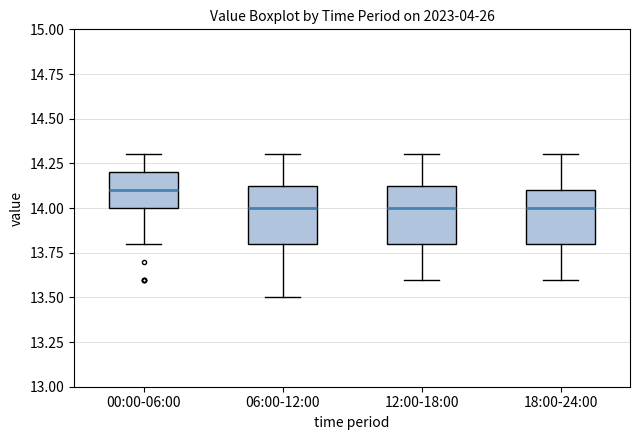

Reading left to right, transcribe this box plot: for each box, give where its median line is, the range the box spans, and where its two whiskers end, as read against the y-axis. The values are not printed on the chart, so give them approximately, as read against the axis.

00:00-06:00: median 14.10, box 14.00 to 14.20, whiskers 13.80 to 14.30
06:00-12:00: median 14.00, box 13.80 to 14.15, whiskers 13.50 to 14.30
12:00-18:00: median 14.00, box 13.80 to 14.15, whiskers 13.60 to 14.30
18:00-24:00: median 14.00, box 13.80 to 14.10, whiskers 13.60 to 14.30